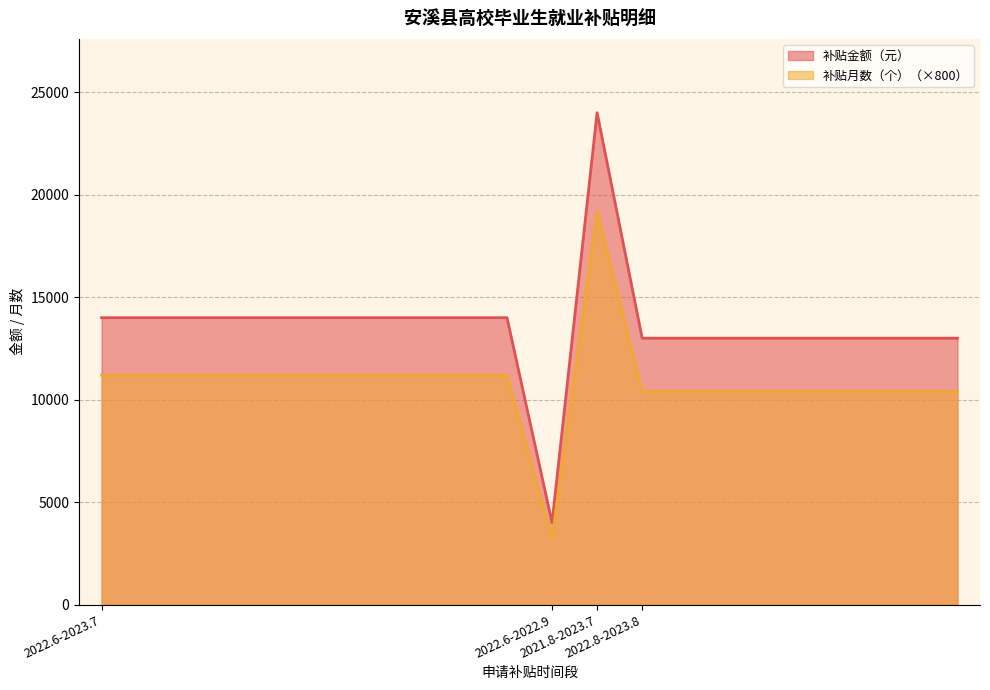

Between 2022.8-2023.8 and 2021.8-2023.7, which is larger?

2021.8-2023.7